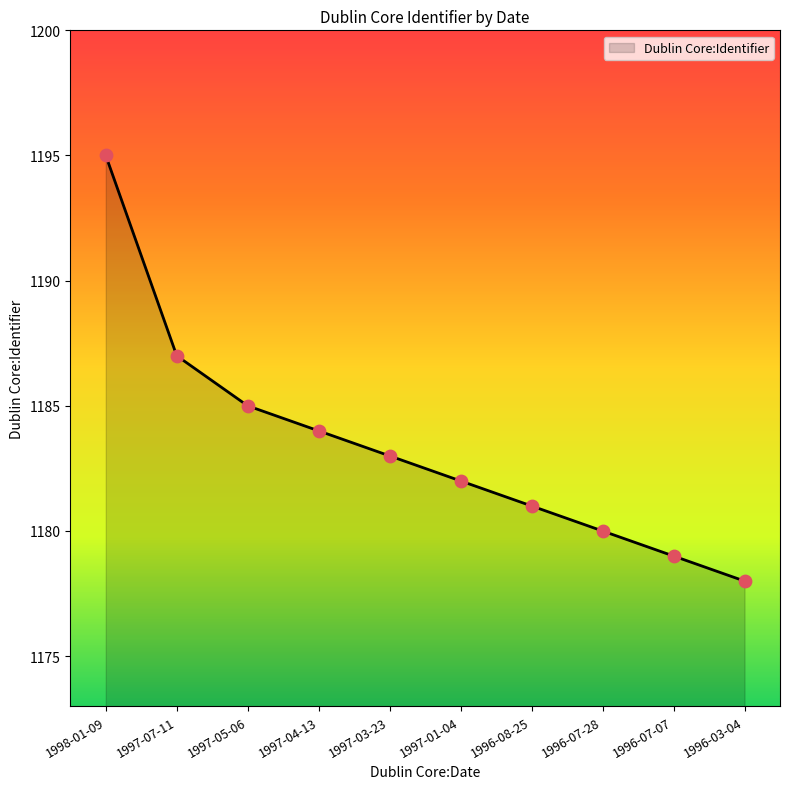

Between 1997-05-06 and 1996-07-07, which is larger?

1997-05-06